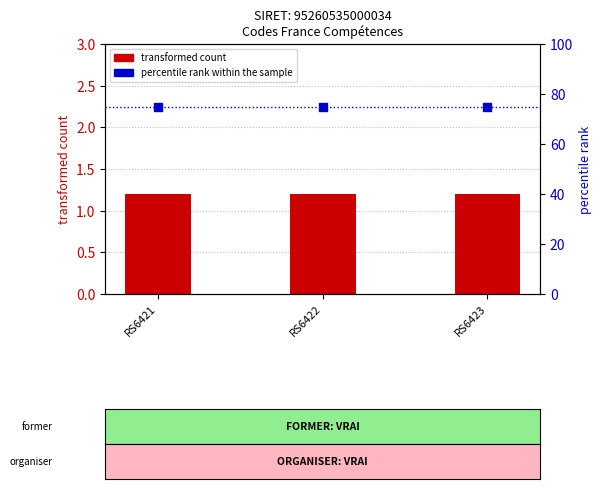

Which series has the largest total across all categories?

percentile rank within the sample